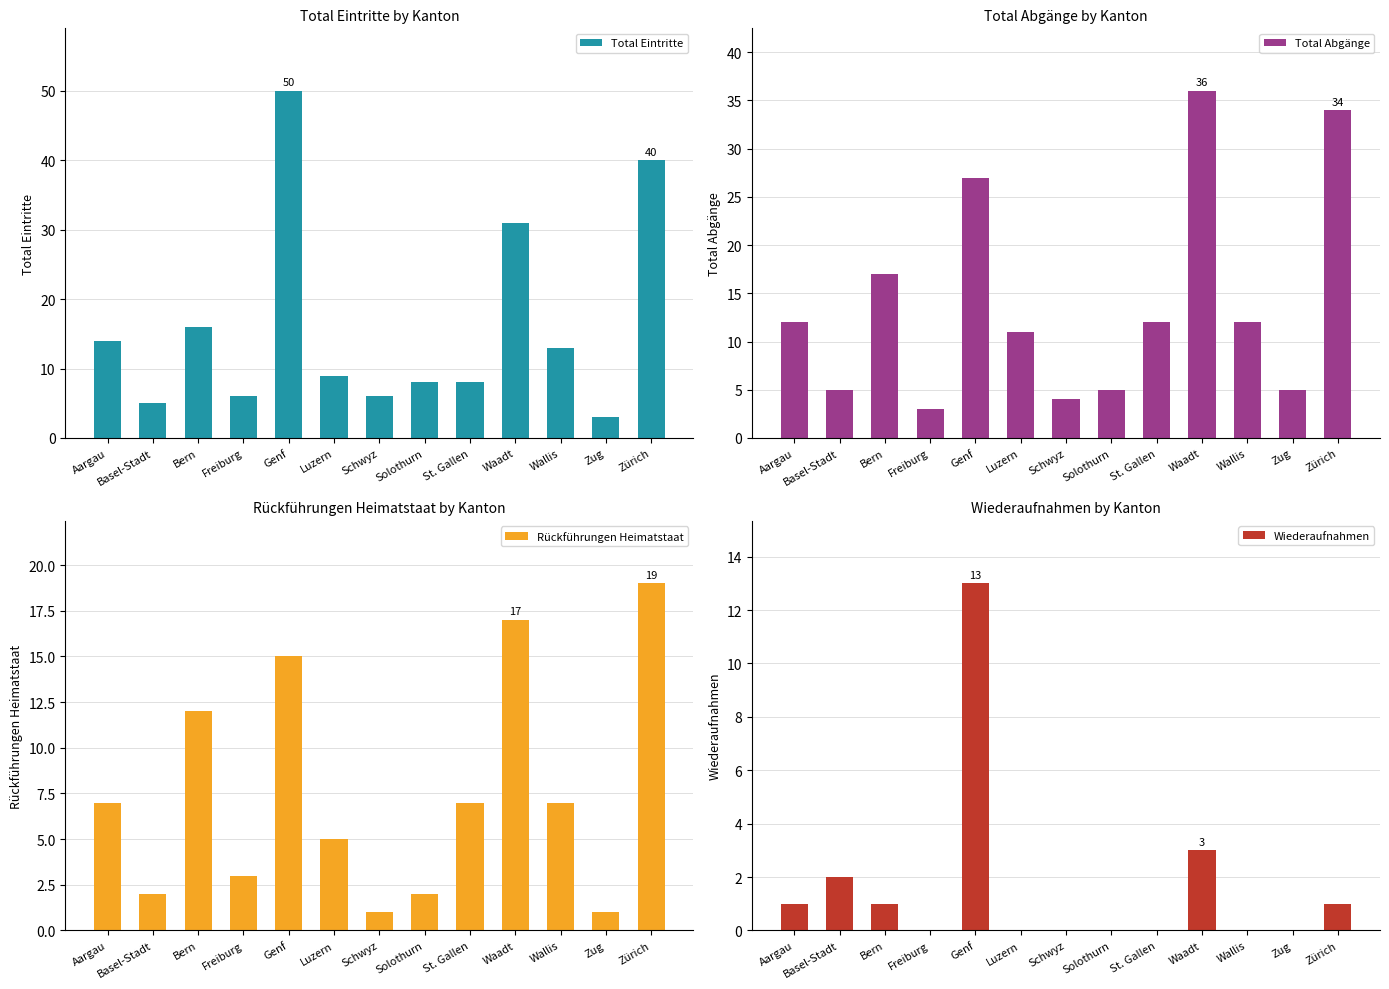

Reading left to right, list all the values displayed in this chart.

Total Eintritte: Aargau=14	Basel-Stadt=5	Bern=16	Freiburg=6	Genf=50	Luzern=9	Schwyz=6	Solothurn=8	St. Gallen=8	Waadt=31	Wallis=13	Zug=3	Zürich=40
Total Abgänge: Aargau=12	Basel-Stadt=5	Bern=17	Freiburg=3	Genf=27	Luzern=11	Schwyz=4	Solothurn=5	St. Gallen=12	Waadt=36	Wallis=12	Zug=5	Zürich=34
Rückführungen Heimatstaat: Aargau=7	Basel-Stadt=2	Bern=12	Freiburg=3	Genf=15	Luzern=5	Schwyz=1	Solothurn=2	St. Gallen=7	Waadt=17	Wallis=7	Zug=1	Zürich=19
Wiederaufnahmen: Aargau=1	Basel-Stadt=2	Bern=1	Freiburg=0	Genf=13	Luzern=0	Schwyz=0	Solothurn=0	St. Gallen=0	Waadt=3	Wallis=0	Zug=0	Zürich=1